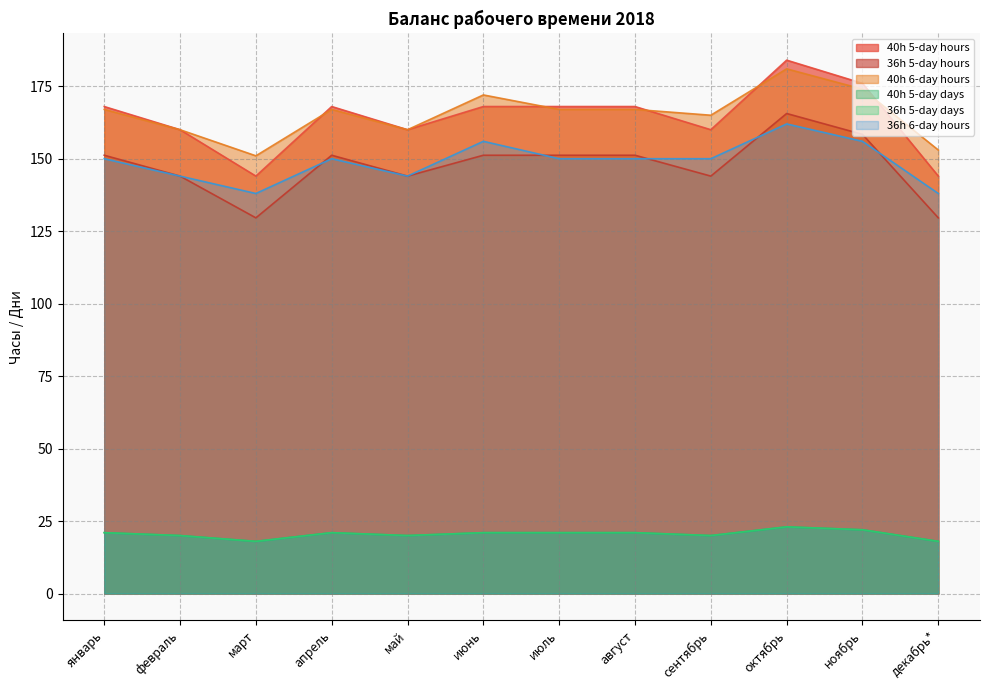

Reading right to left, extract all data points from this chart.

40h 5-day hours: декабрь*=144.0	ноябрь=176.0	октябрь=184.0	сентябрь=160.0	август=168.0	июль=168.0	июнь=168.0	май=160.0	апрель=168.0	март=144.0	февраль=160.0	январь=168.0
36h 5-day hours: декабрь*=129.6	ноябрь=158.4	октябрь=165.6	сентябрь=144.0	август=151.2	июль=151.2	июнь=151.2	май=144.0	апрель=151.2	март=129.6	февраль=144.0	январь=151.2
40h 6-day hours: декабрь*=153.0	ноябрь=174.0	октябрь=181.0	сентябрь=165.0	август=167.0	июль=167.0	июнь=172.0	май=160.0	апрель=167.0	март=151.0	февраль=160.0	январь=167.0
40h 5-day days: декабрь*=18.0	ноябрь=22.0	октябрь=23.0	сентябрь=20.0	август=21.0	июль=21.0	июнь=21.0	май=20.0	апрель=21.0	март=18.0	февраль=20.0	январь=21.0
36h 5-day days: декабрь*=18.0	ноябрь=22.0	октябрь=23.0	сентябрь=20.0	август=21.0	июль=21.0	июнь=21.0	май=20.0	апрель=21.0	март=18.0	февраль=20.0	январь=21.0
36h 6-day hours: декабрь*=138.0	ноябрь=156.0	октябрь=162.0	сентябрь=150.0	август=150.0	июль=150.0	июнь=156.0	май=144.0	апрель=150.0	март=138.0	февраль=144.0	январь=150.0